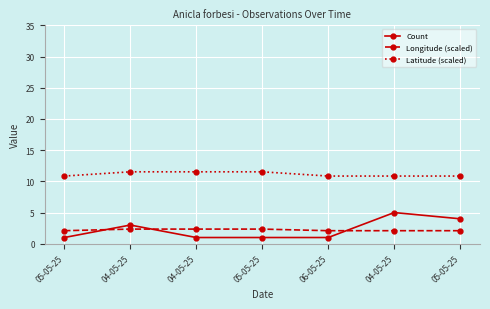

Count the number of categories in the chart.

7